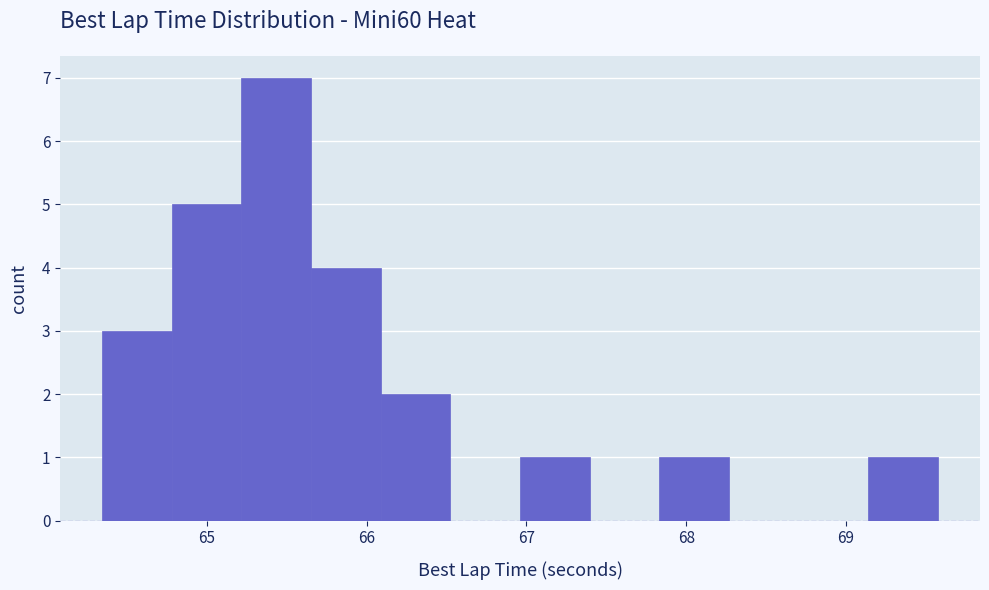

What is the height of the bar covering 67.0 to 67.4 on the x-axis? Neither the bar edges nor the heights are printed on the chart, so give them approximately, as read against the axes.

1